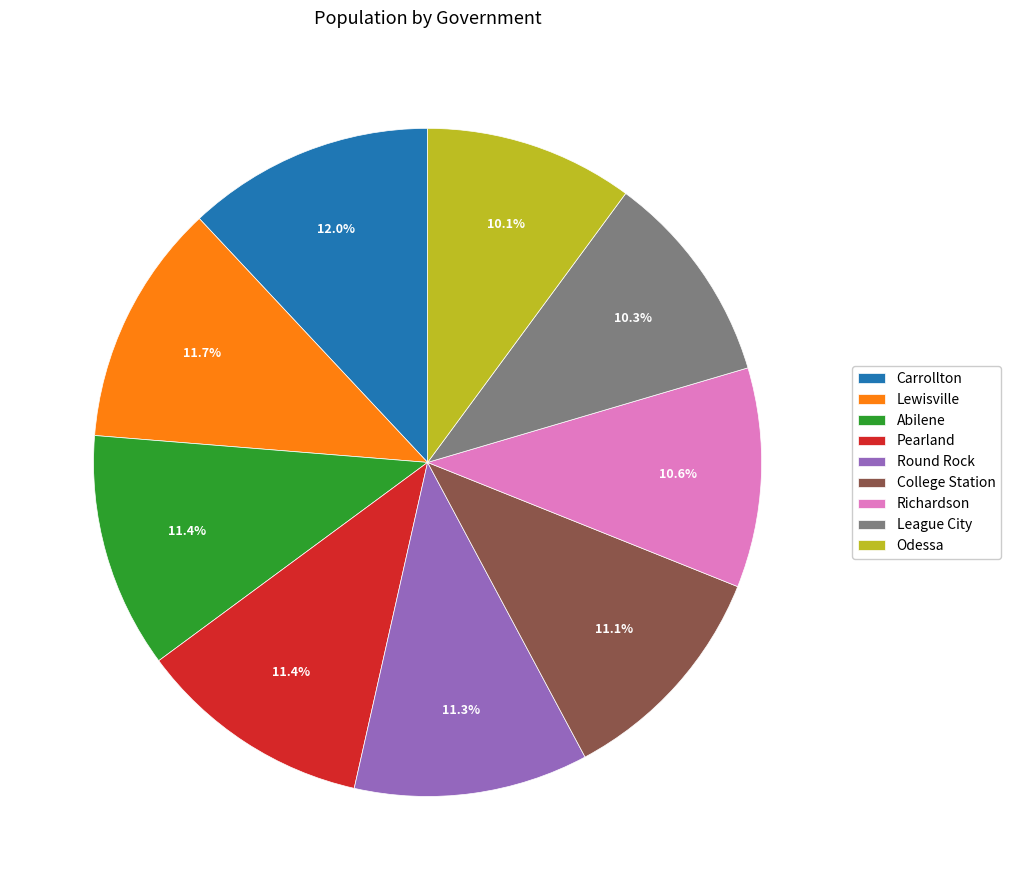

The Odessa slice represents 3% of the pie. True or false?

False